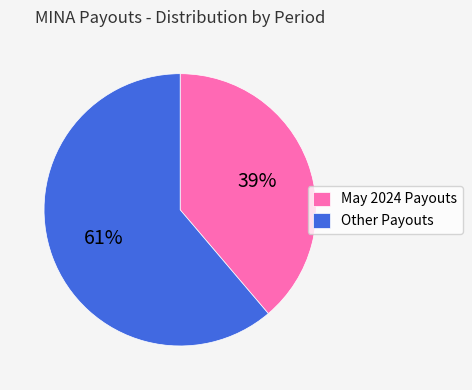

Which category has the biggest portion of the pie?

Other Payouts